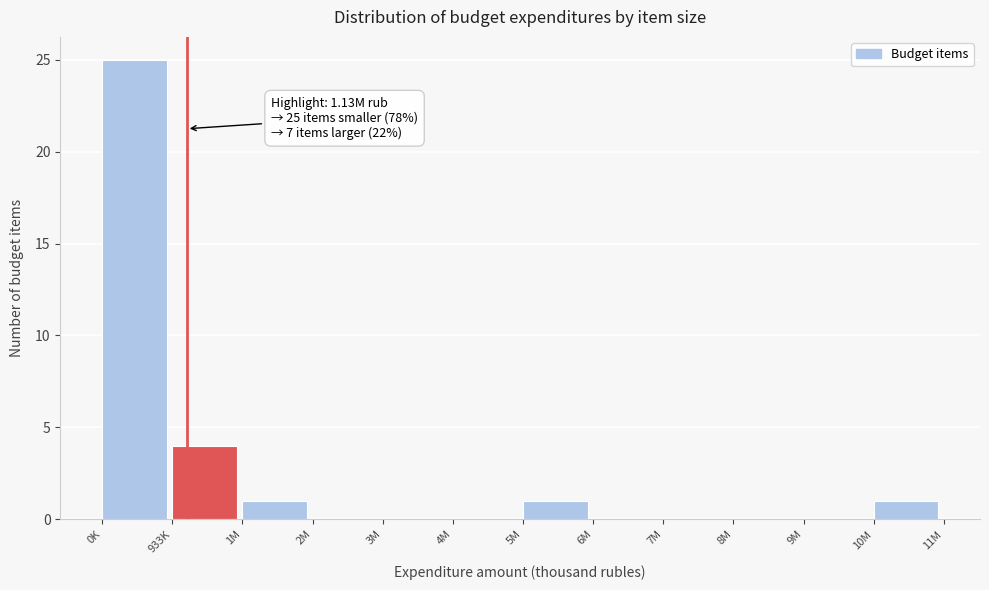

Reading left to right, extract all data points from this chart.

0K=25	933K=4	1M=1	2M=0	3M=0	4M=0	5M=1	6M=0	7M=0	8M=0	9M=0	10M=1